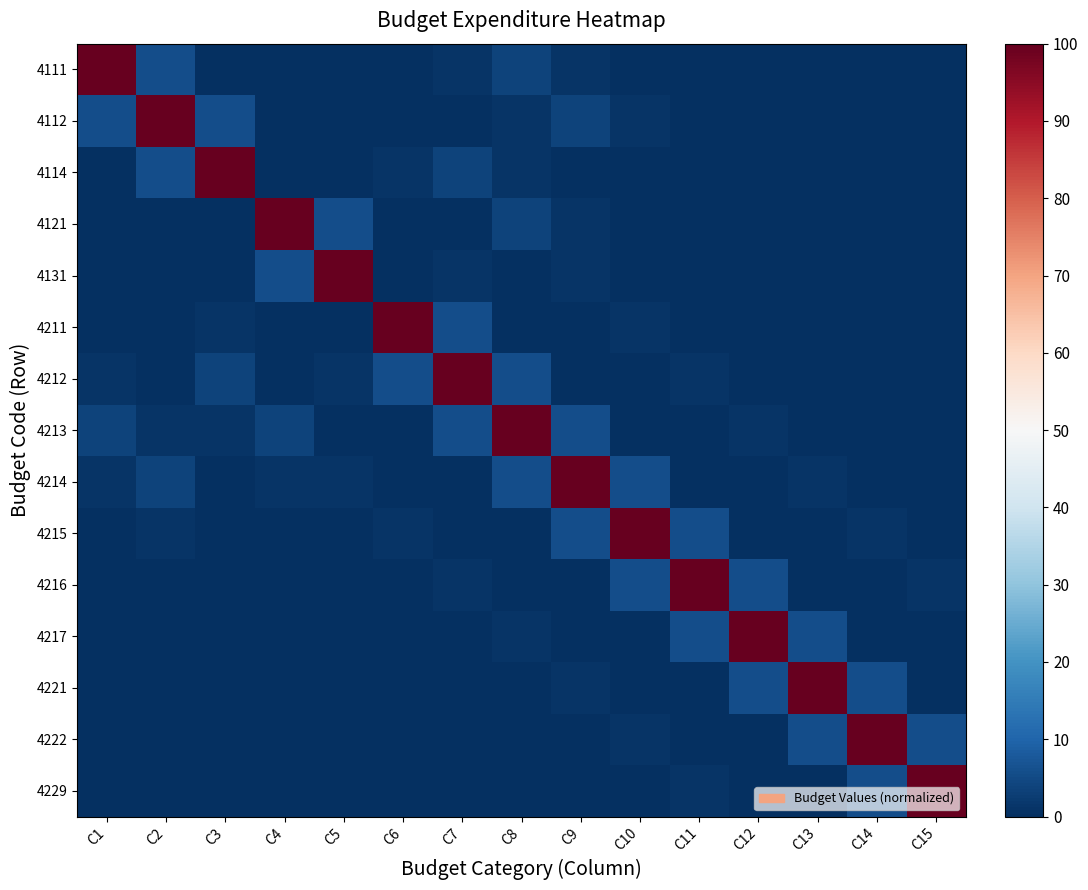

How many categories are shown in the chart?

15